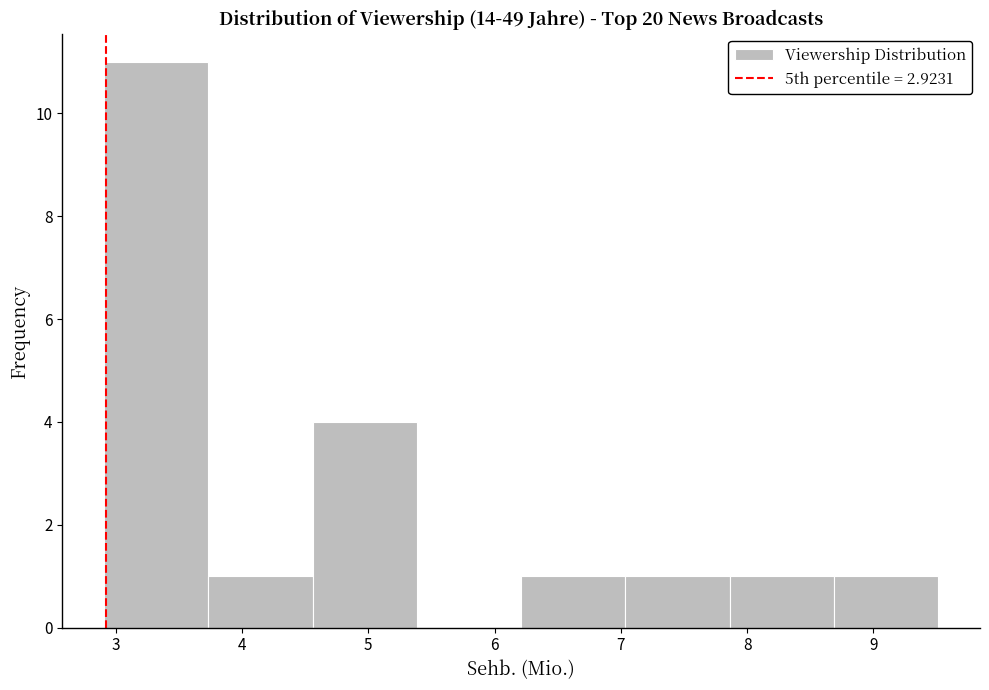

Reading left to right, list every bar in this chart as the range it spans on the x-axis followed by its height. Neither the bar edges nor the heights are printed on the chart, so give them approximately, as read against the axes.

2.9 to 3.7: 11
3.7 to 4.6: 1
4.6 to 5.4: 4
5.4 to 6.2: 0
6.2 to 7.0: 1
7.0 to 7.9: 1
7.9 to 8.7: 1
8.7 to 9.5: 1